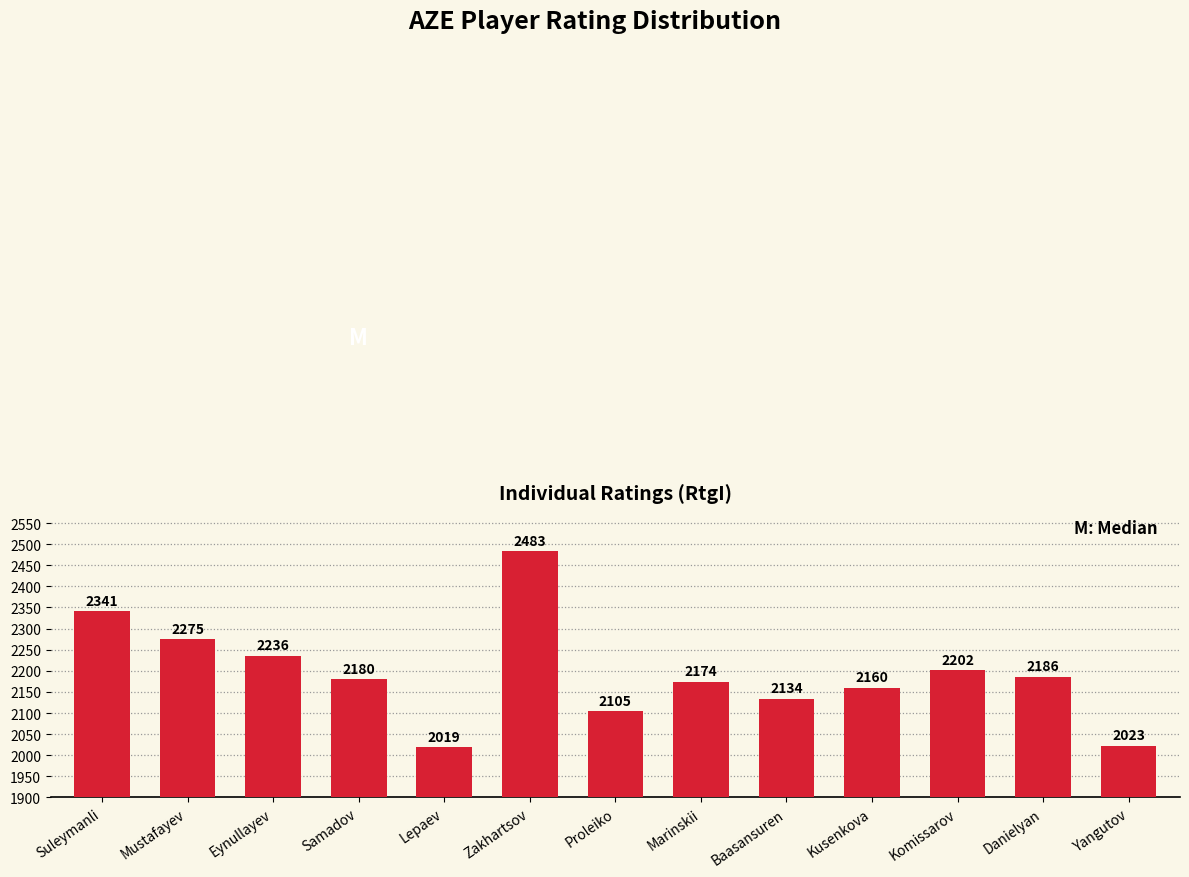

What is the average value?

2194